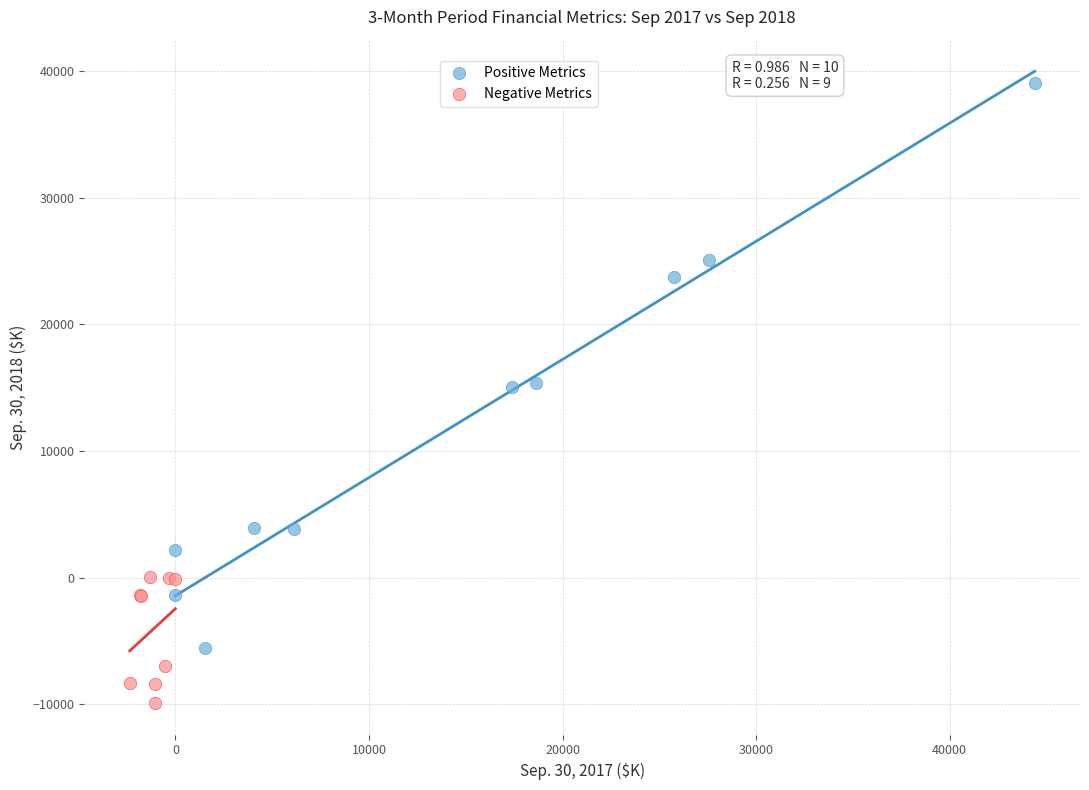

Which series contains the lowest Y value?

Negative Metrics